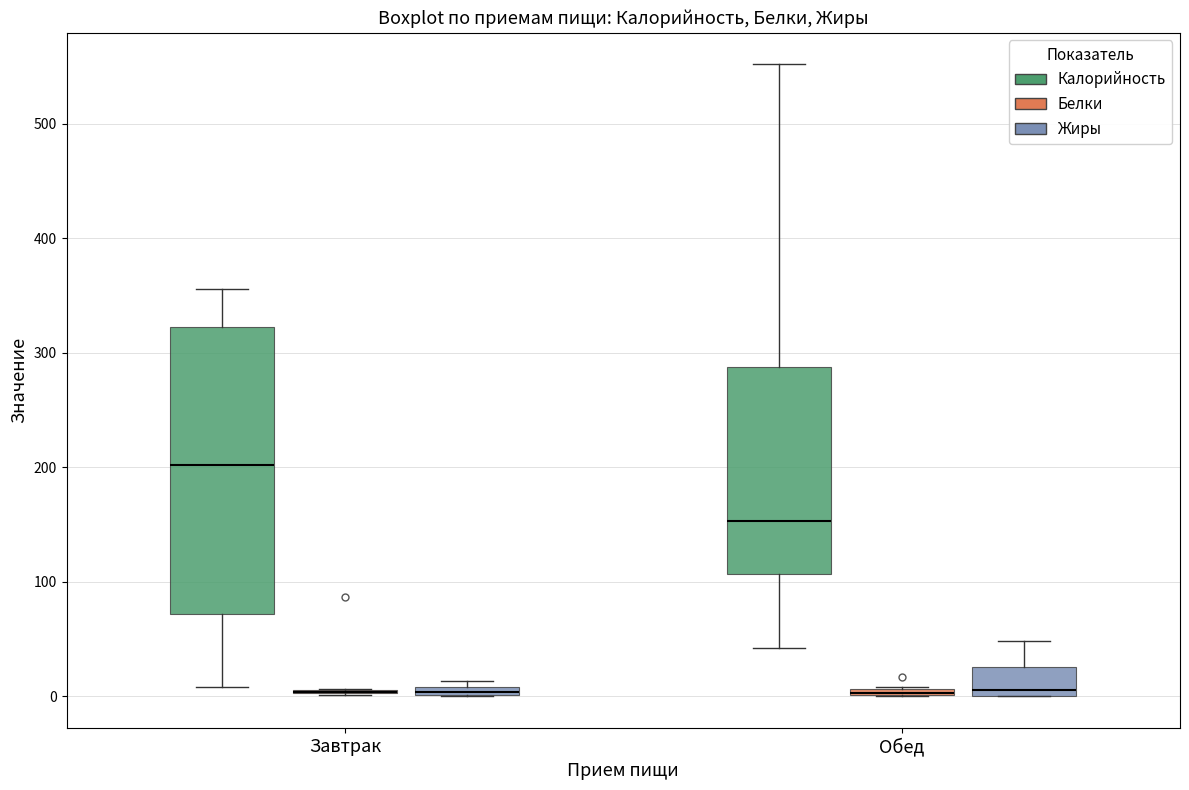

Comparing the boxes themselves (not the whiskers), which one is the tallest?

Завтрак (Калорийность)